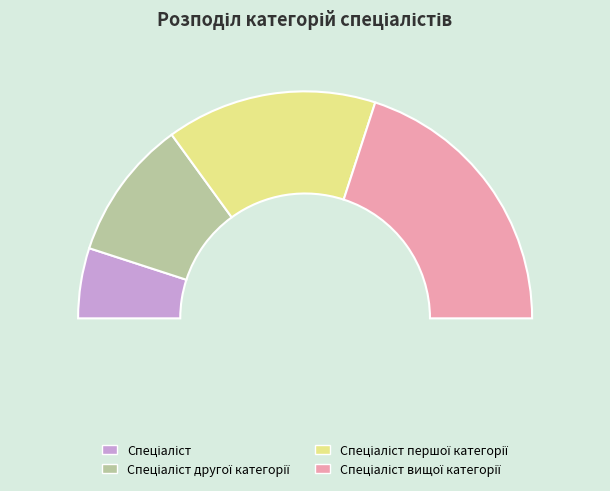

Which slice is the smallest?

Спеціаліст